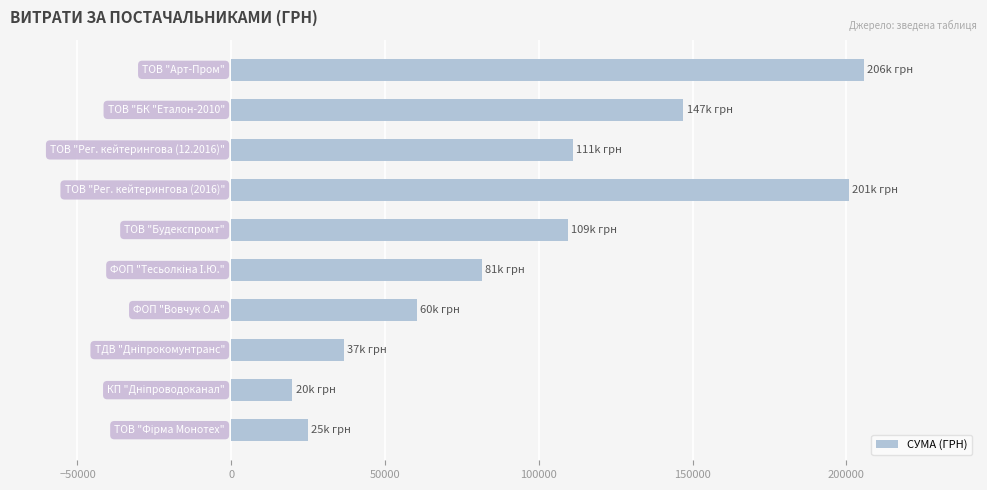

What is the difference between the maximum and minimum values?

185672.7